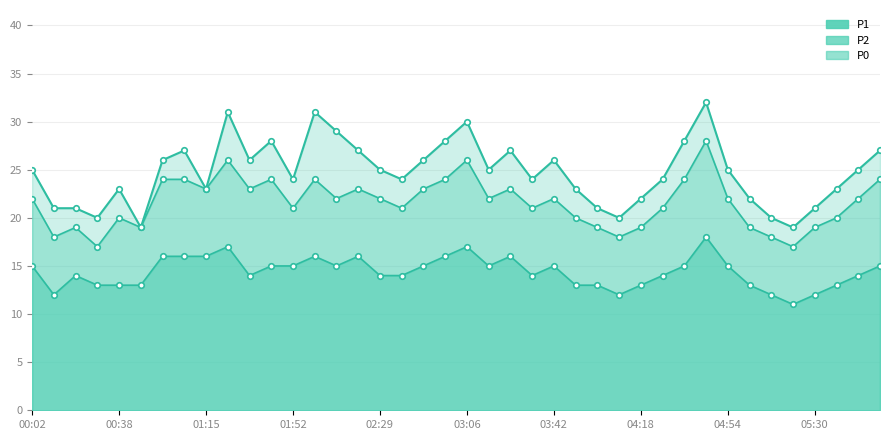

At which label is P0 closest to 14?

00:20